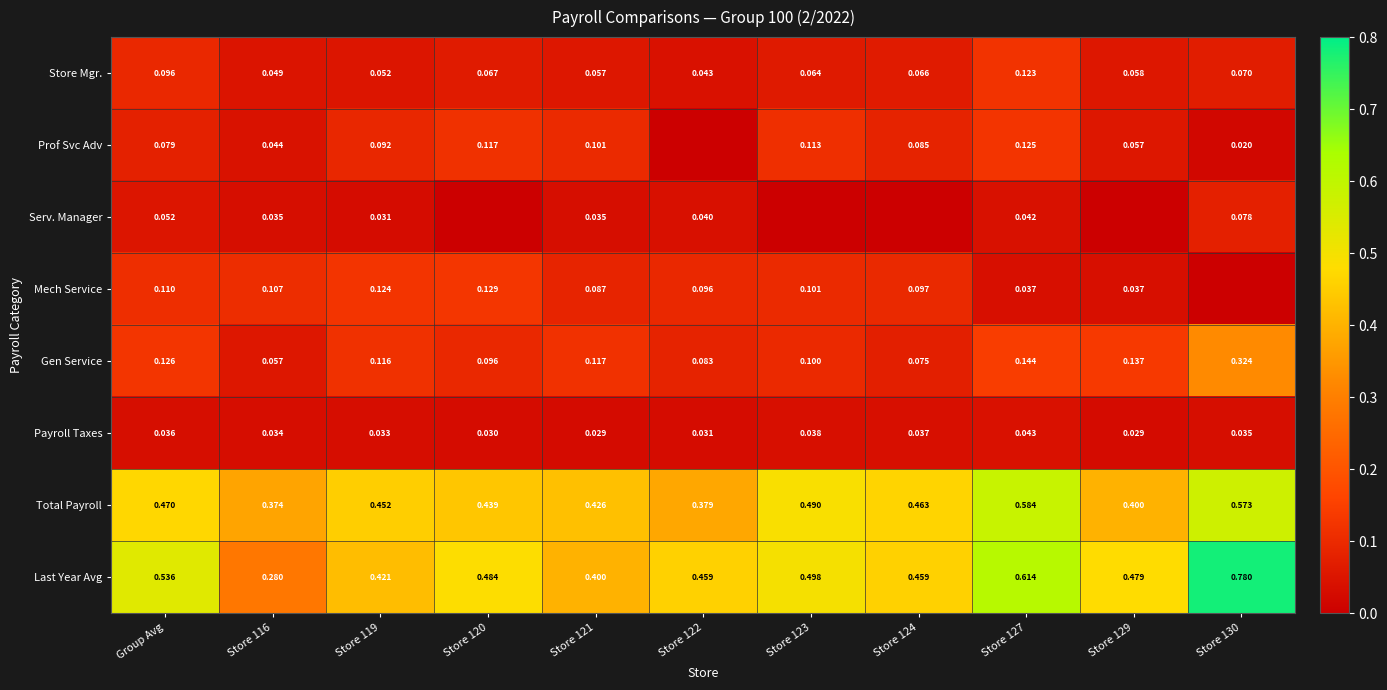

At which category is the sum across all series the highest?

Store 130